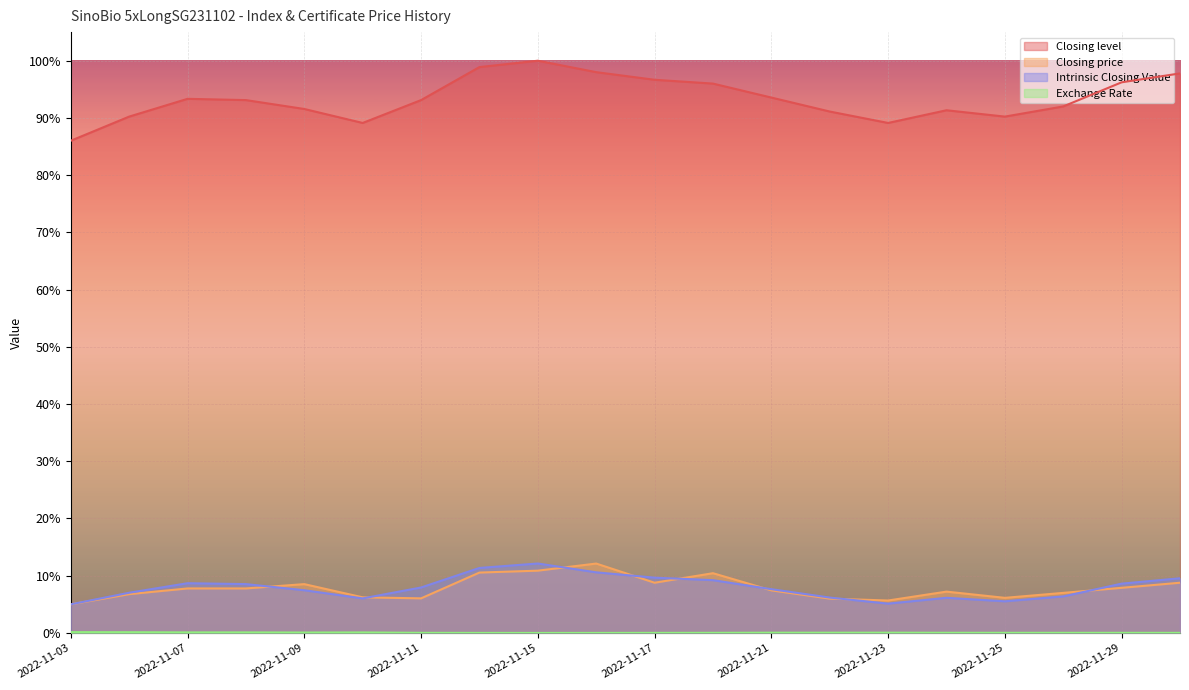

How many lines are shown in the chart?

4